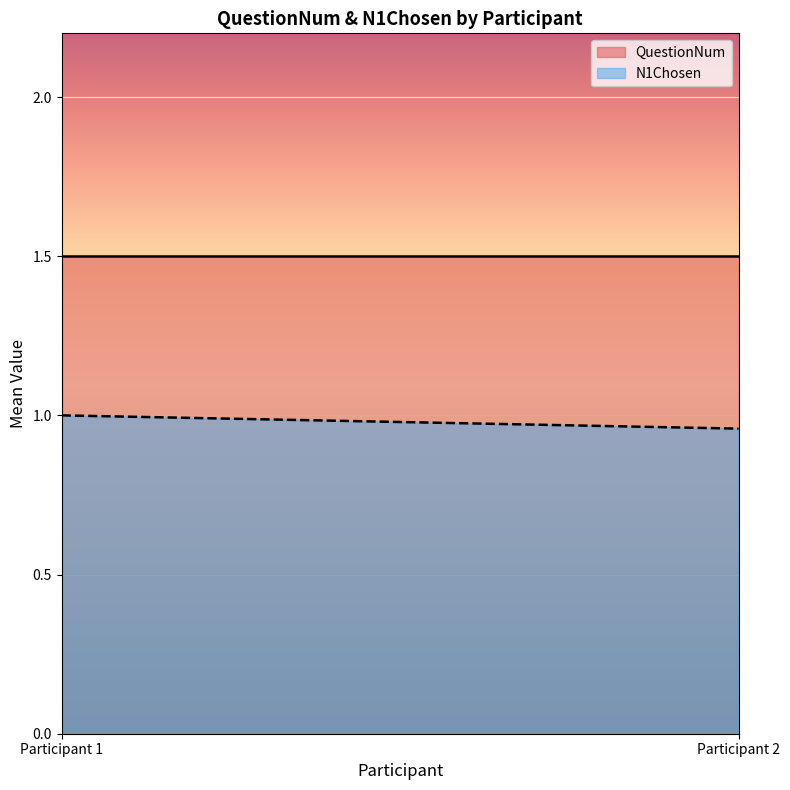

True or false: N1Chosen and QuestionNum cross at least once.

False